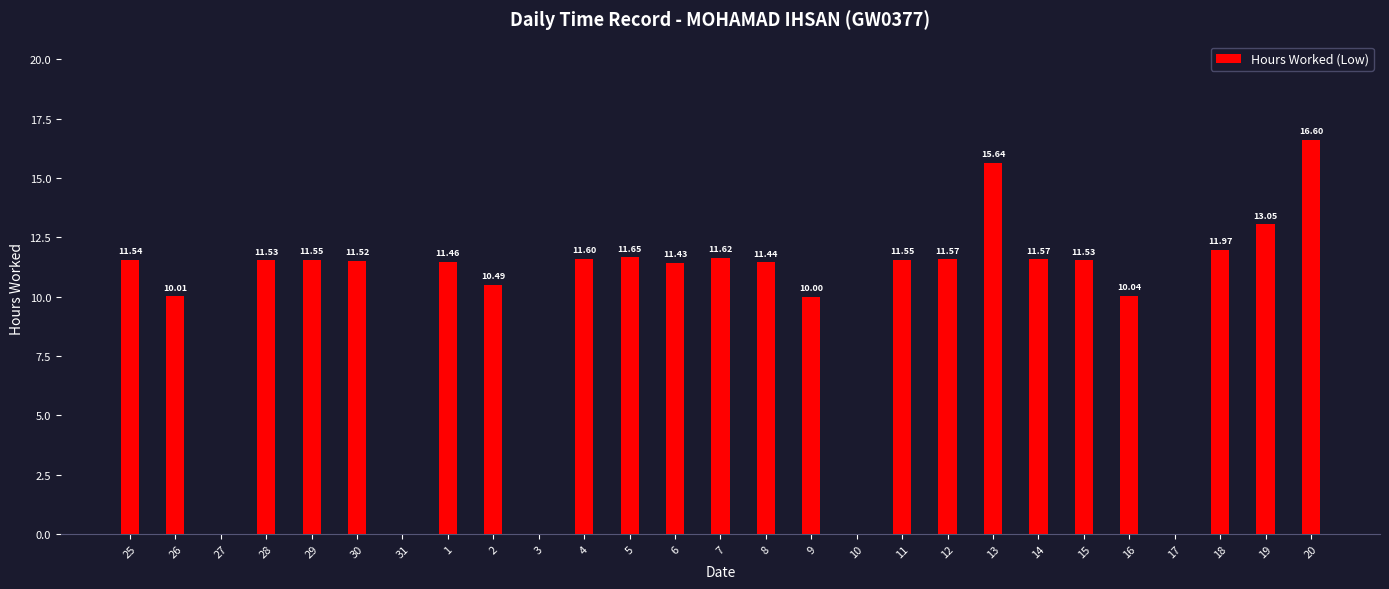

The chart shows a value of 0.0 at 31. True or false?

True